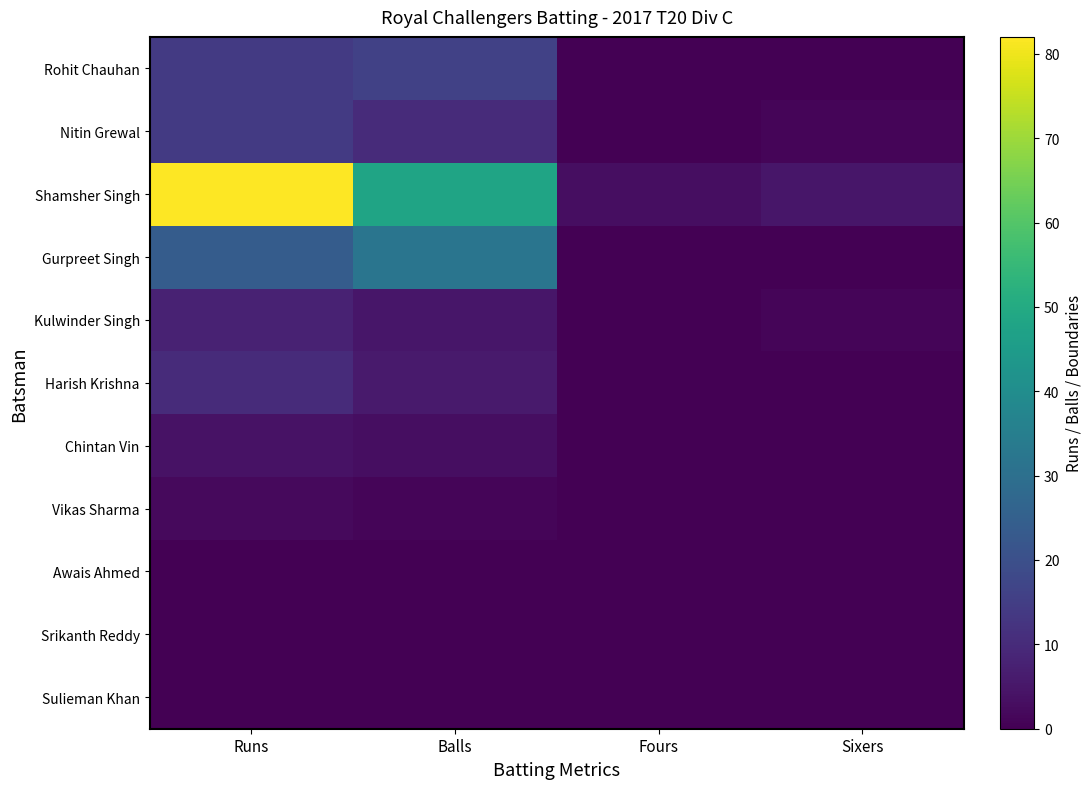

Where is Nitin Grewal nearest to the value 7?

Balls